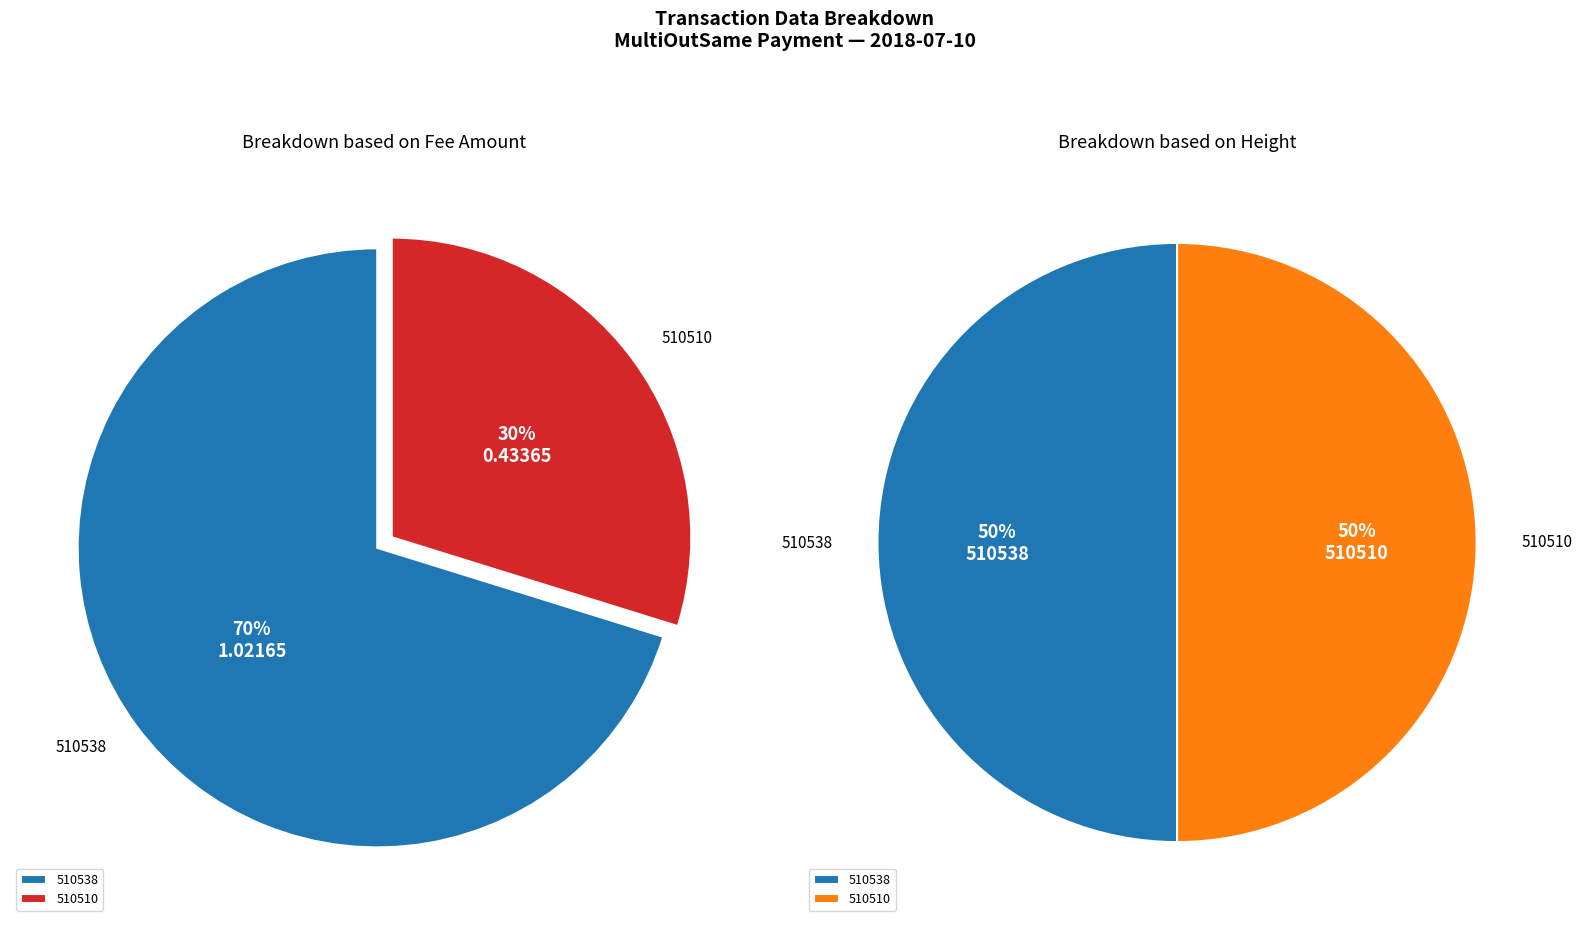

What percentage is the 510538 slice, to the nearest percent?

70%